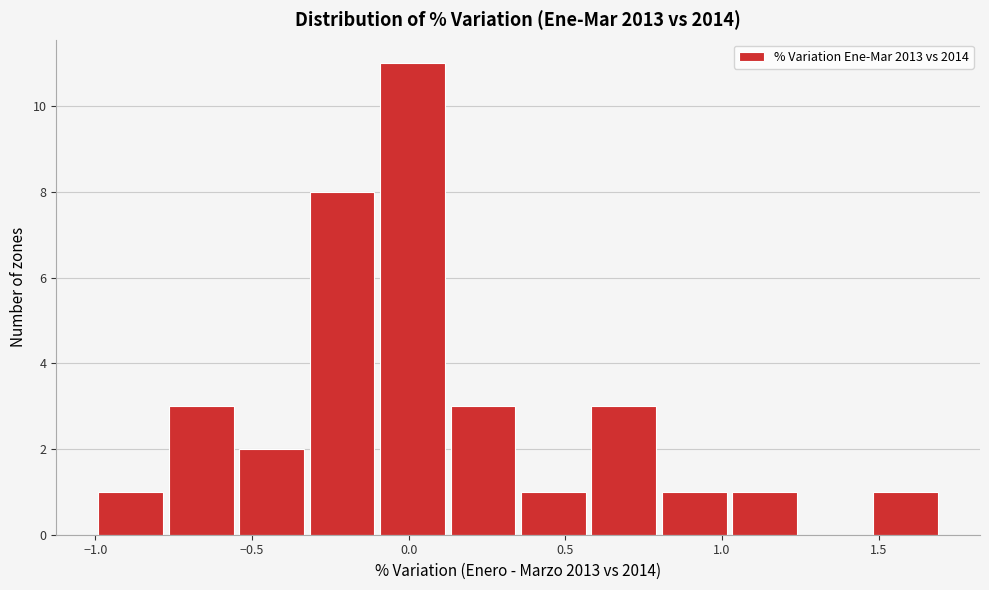

Reading left to right, transcribe this chart: for each bar, give the range it covers on the x-axis and its height. Neither the bar edges nor the heights are printed on the chart, so give them approximately, as read against the axes.

-1.00 to -0.80: 1
-0.80 to -0.55: 3
-0.55 to -0.35: 2
-0.35 to -0.10: 8
-0.10 to 0.10: 11
0.10 to 0.35: 3
0.35 to 0.55: 1
0.55 to 0.80: 3
0.80 to 1.00: 1
1.00 to 1.25: 1
1.25 to 1.45: 0
1.45 to 1.70: 1